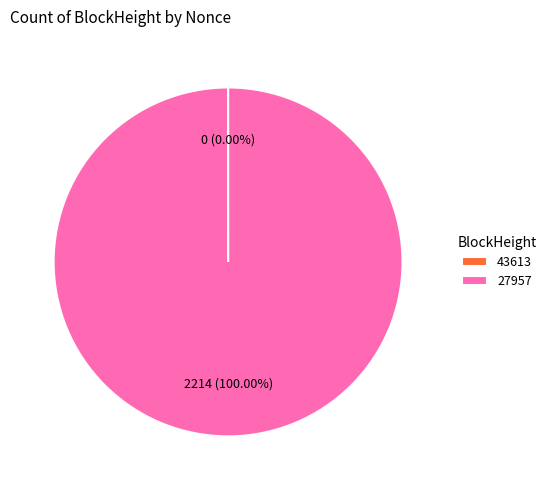

To the nearest percent, what percentage of the pie is 27957?

100%